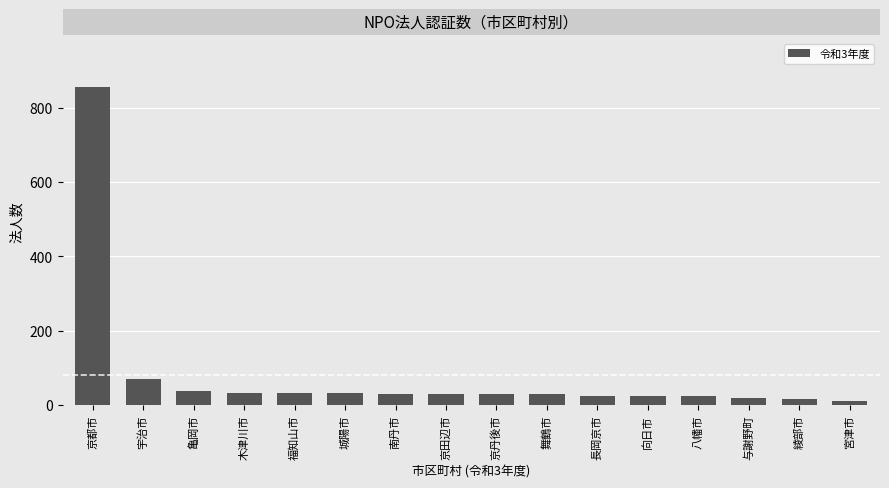

What is the value of the 5th bar from the left?

32